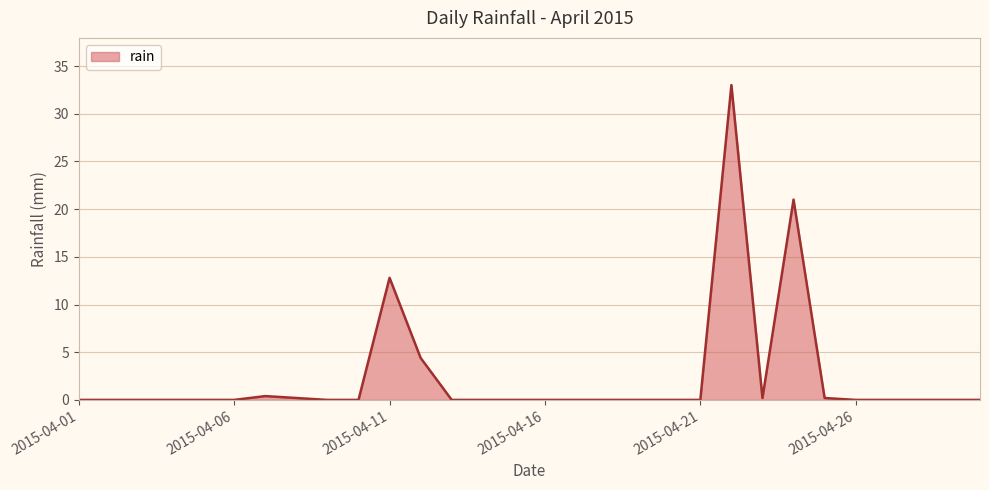

What is the difference between the maximum and minimum values?

33.0